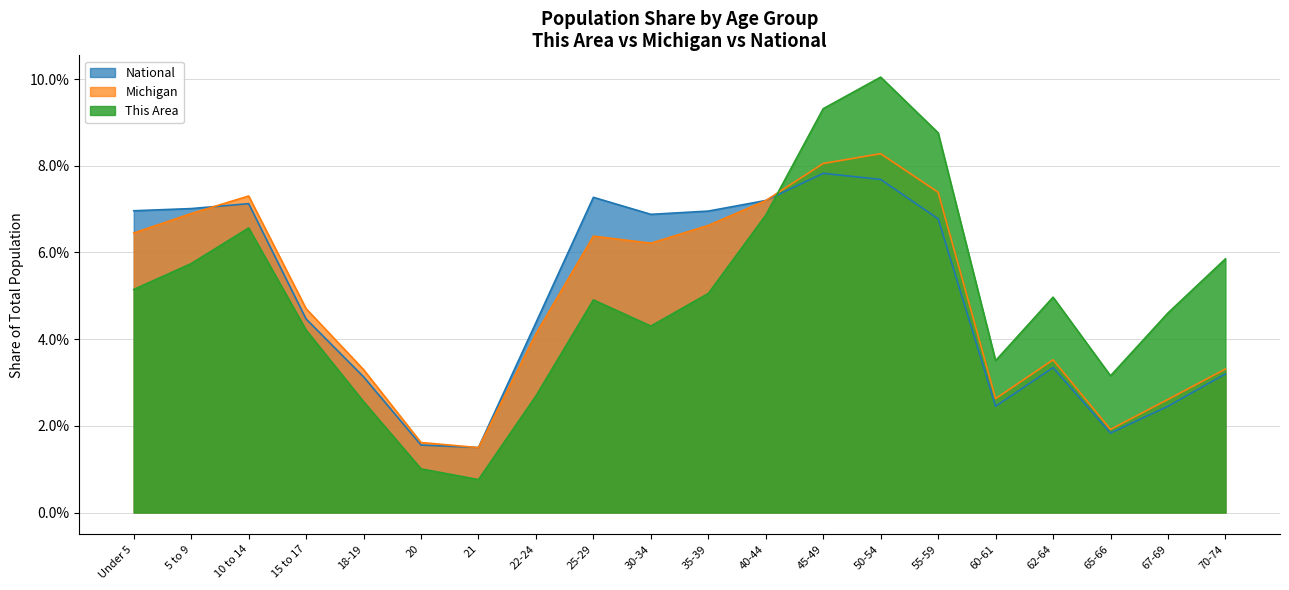

What position from the right is 65-66?

3